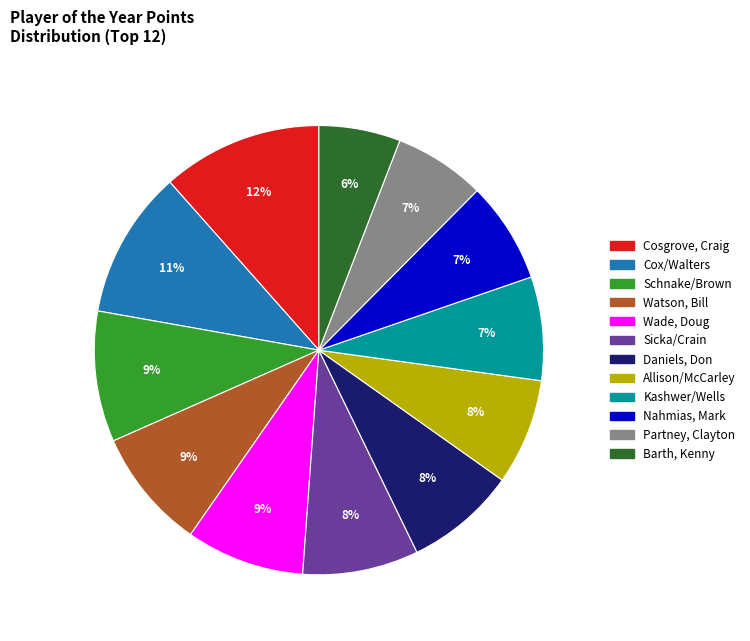

Which has a higher value, Cox/Walters or Partney, Clayton?

Cox/Walters